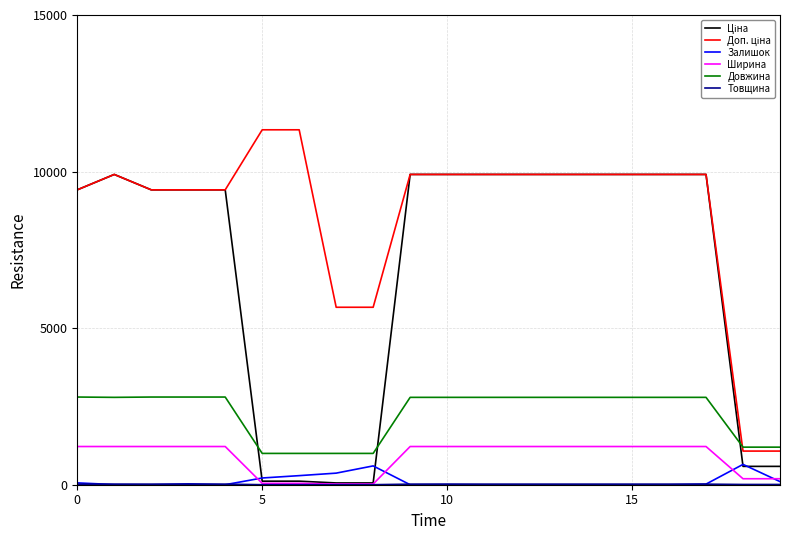

True or false: Довжина and Залишок cross at least once.

False